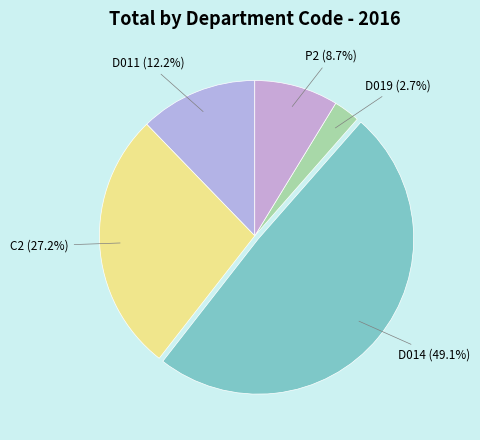

What portion of the pie excludes C2?

72.8%